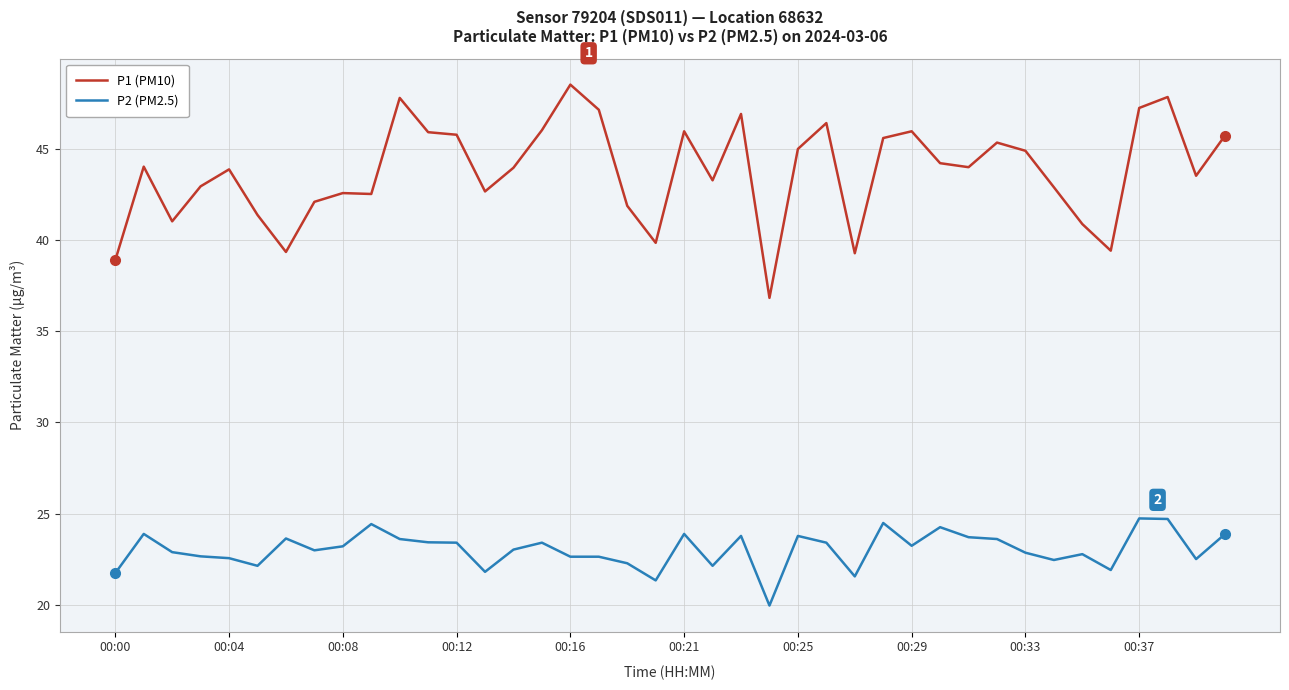

What is the difference between the maximum and minimum values in the P1 (PM10) series?

11.7